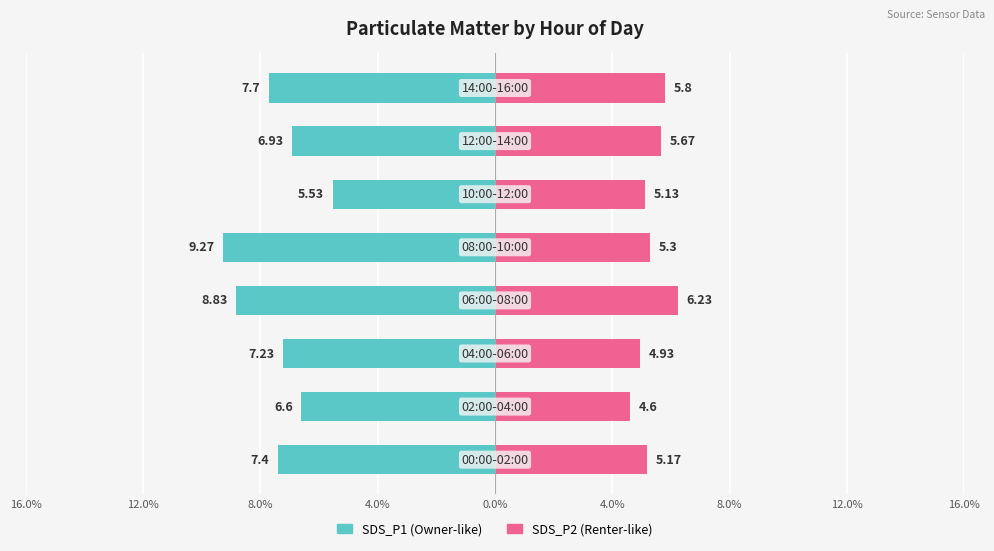

How many bars are there in each group?

2